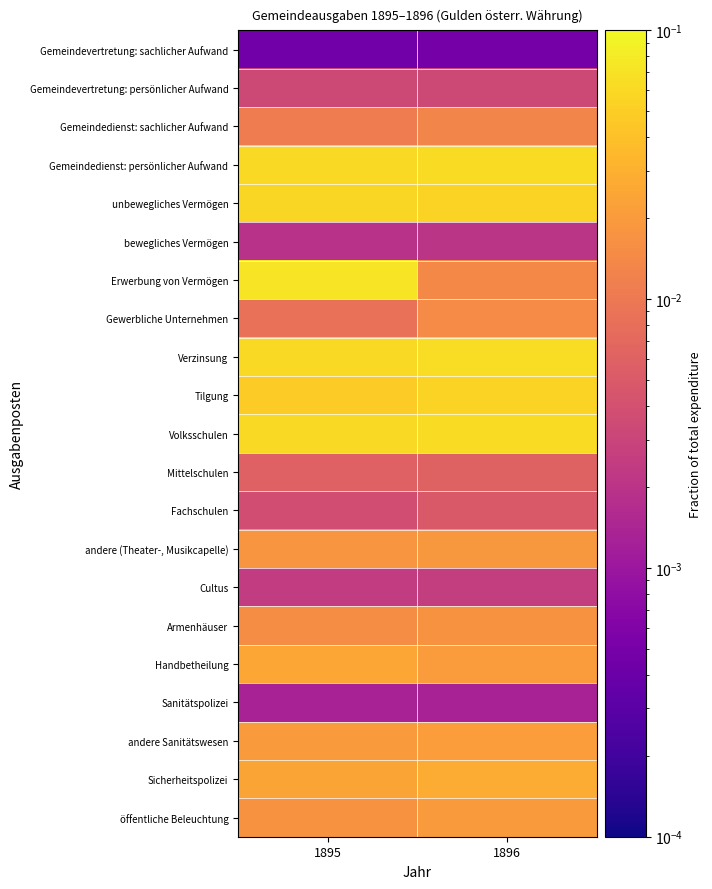

At how many categories does at least one series exceed 0?

2